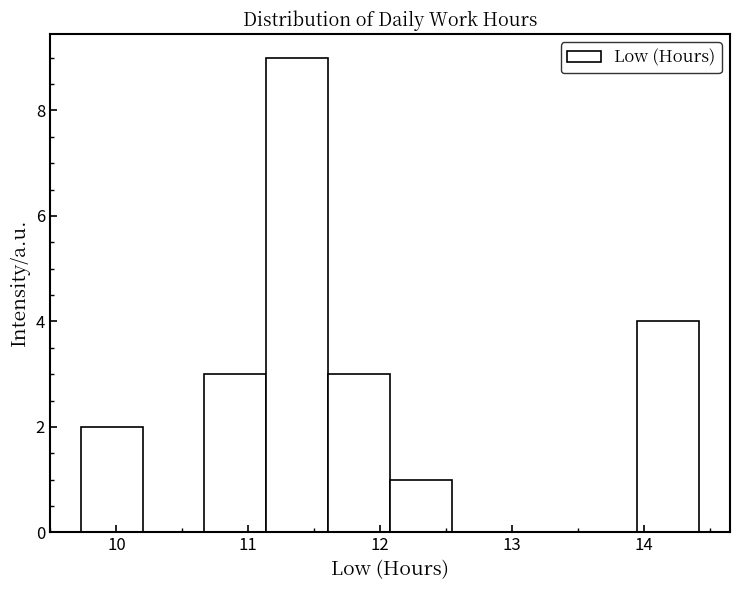

Reading left to right, transcribe this chart: for each bar, give the range it covers on the x-axis and its height. Neither the bar edges nor the heights are printed on the chart, so give them approximately, as read against the axes.

9.7 to 10.2: 2
10.2 to 10.7: 0
10.7 to 11.1: 3
11.1 to 11.6: 9
11.6 to 12.1: 3
12.1 to 12.5: 1
12.5 to 13.0: 0
13.0 to 13.5: 0
13.5 to 14.0: 0
14.0 to 14.4: 4